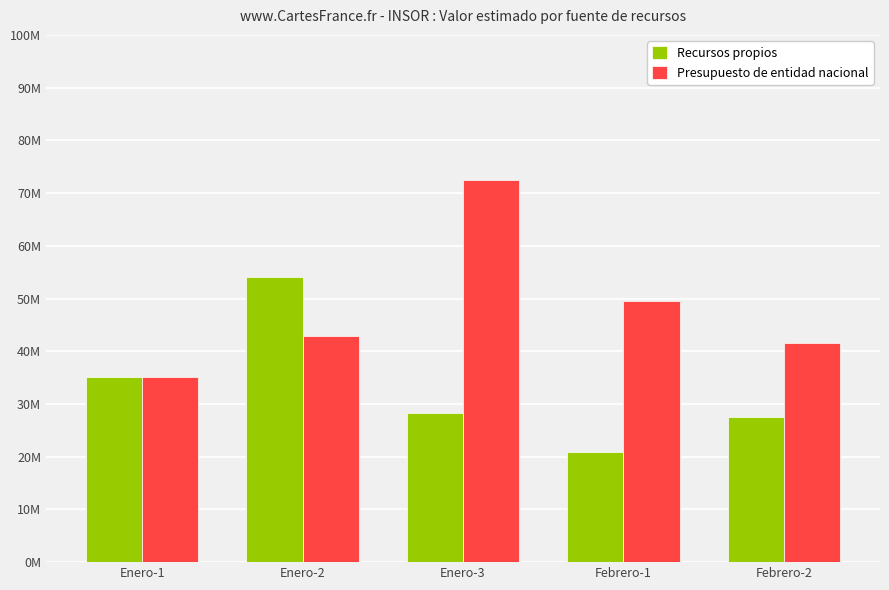

What is the sum of all Presupuesto de entidad nacional values?

241558605